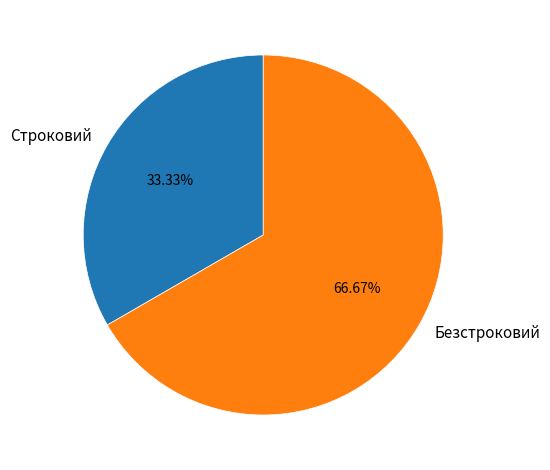

What portion of the pie excludes Безстроковий?

33.3%